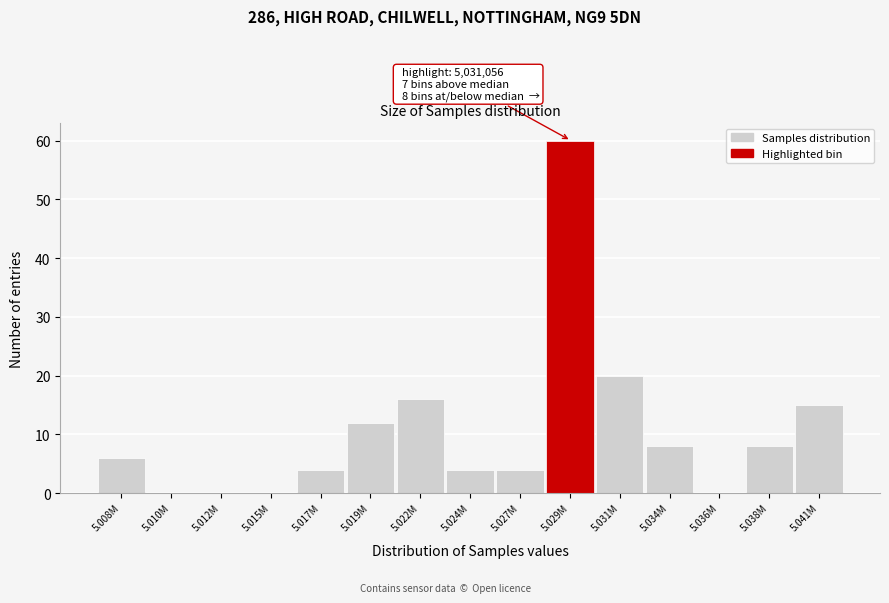

Reading left to right, what are all the values shown in this chart?

5.008M=6	5.010M=0	5.012M=0	5.015M=0	5.017M=4	5.019M=12	5.022M=16	5.024M=4	5.027M=4	5.029M=60	5.031M=20	5.034M=8	5.036M=0	5.038M=8	5.041M=15